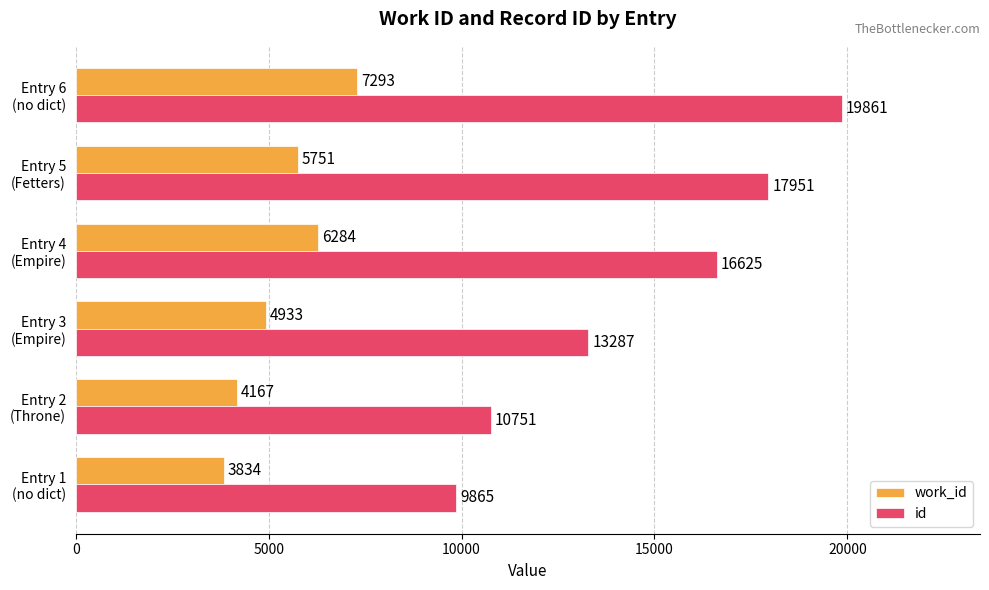

How many data points does each series have?

6